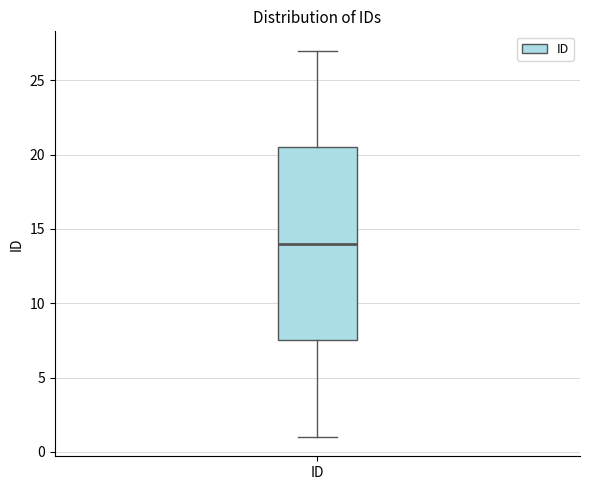

Read this box plot against the y-axis: the position of the median line, the range covered by the box, and the ends of both whiskers. The values are not printed on the chart, so give them approximately, as read against the axis.

median 14.0, box 7.5 to 20.5, whiskers 1.0 to 27.0